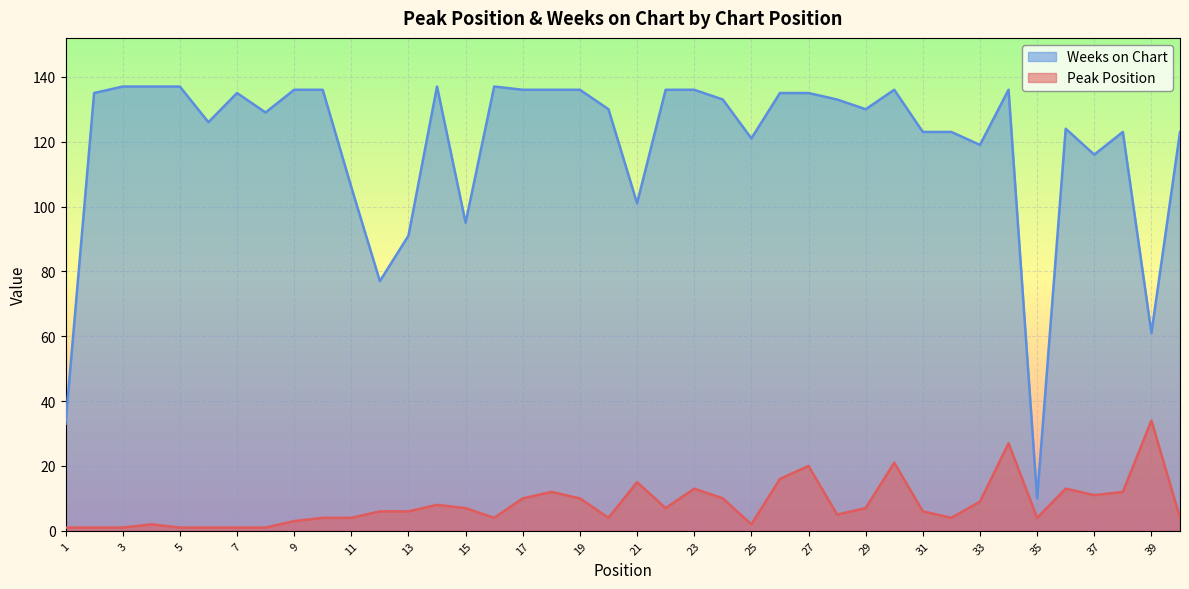

True or false: Weeks on Chart and Peak Position intersect in this chart.

False